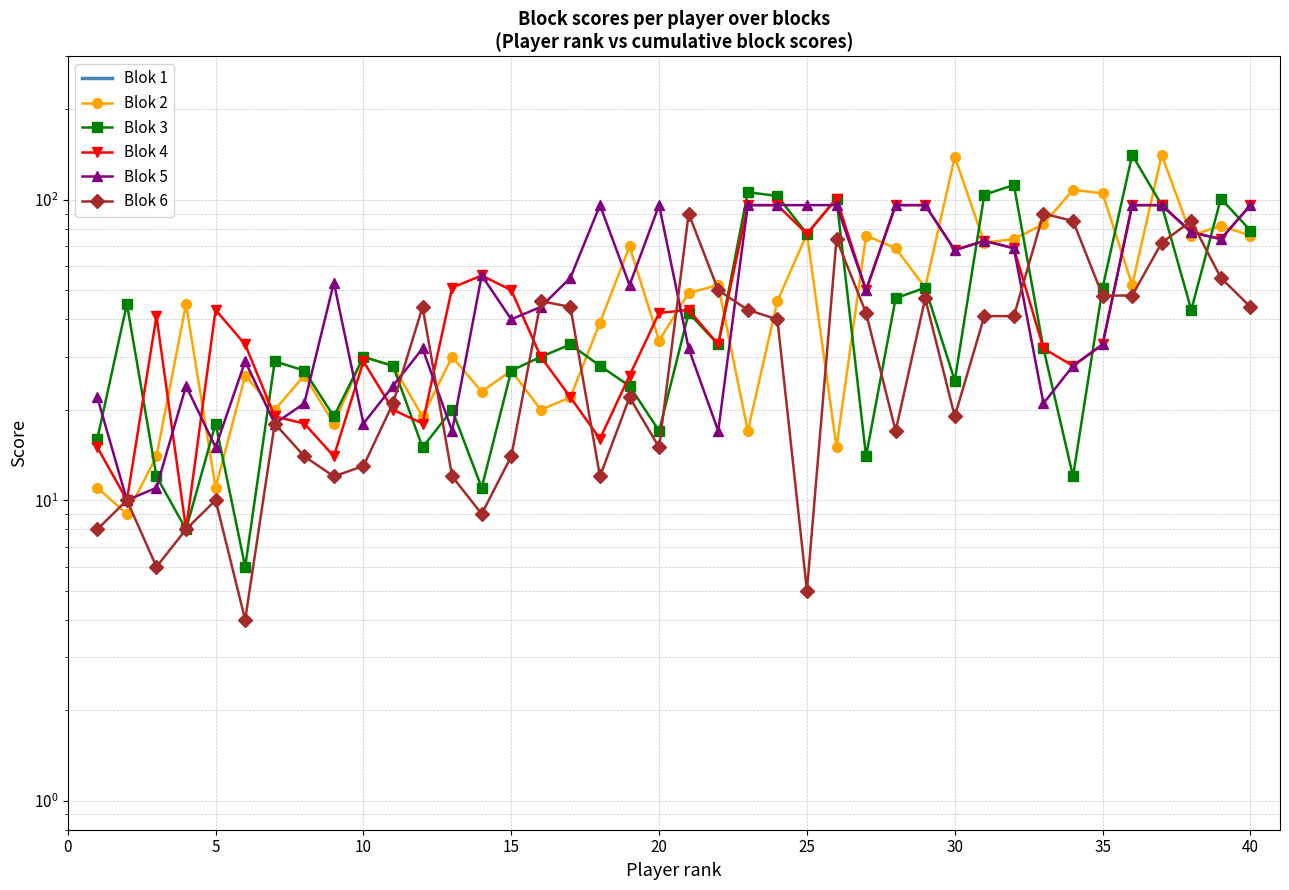

True or false: Blok 1 and Blok 2 cross at least once.

False